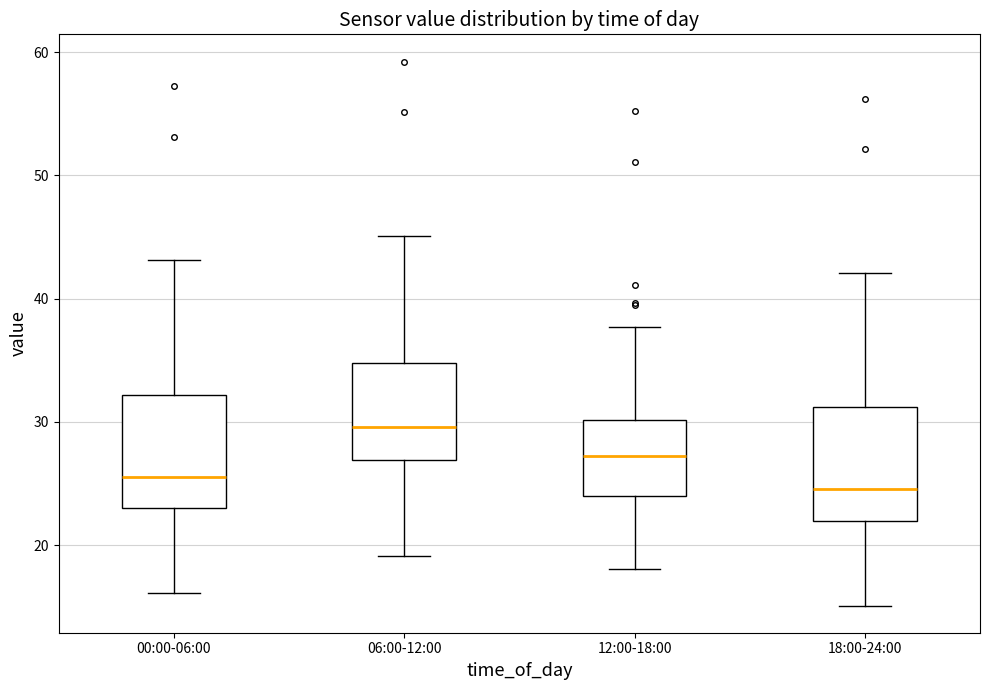

Which box's median line is the highest?

06:00-12:00